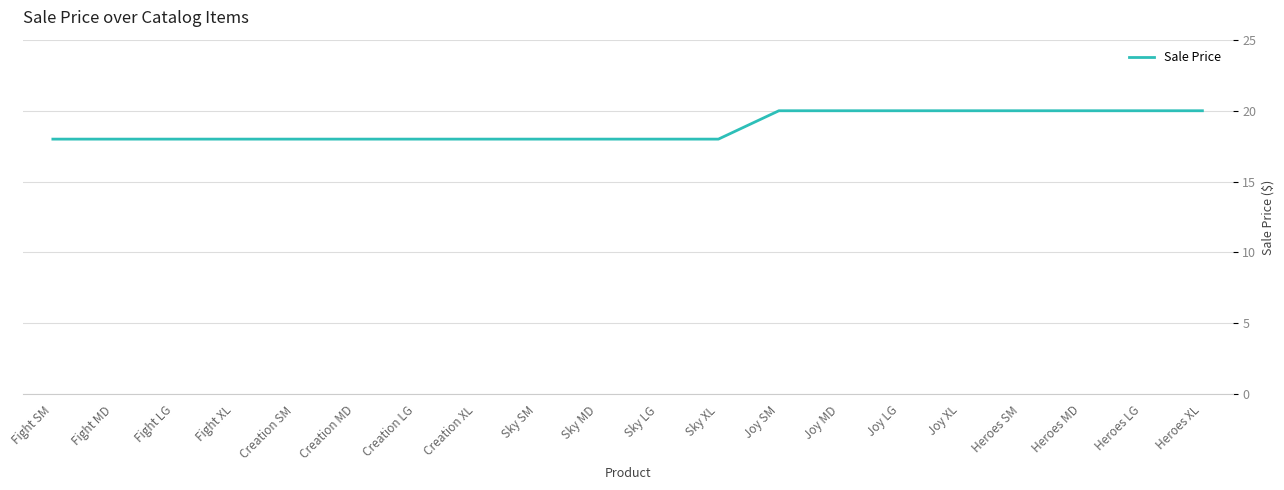

What is the smallest value displayed?

18.0